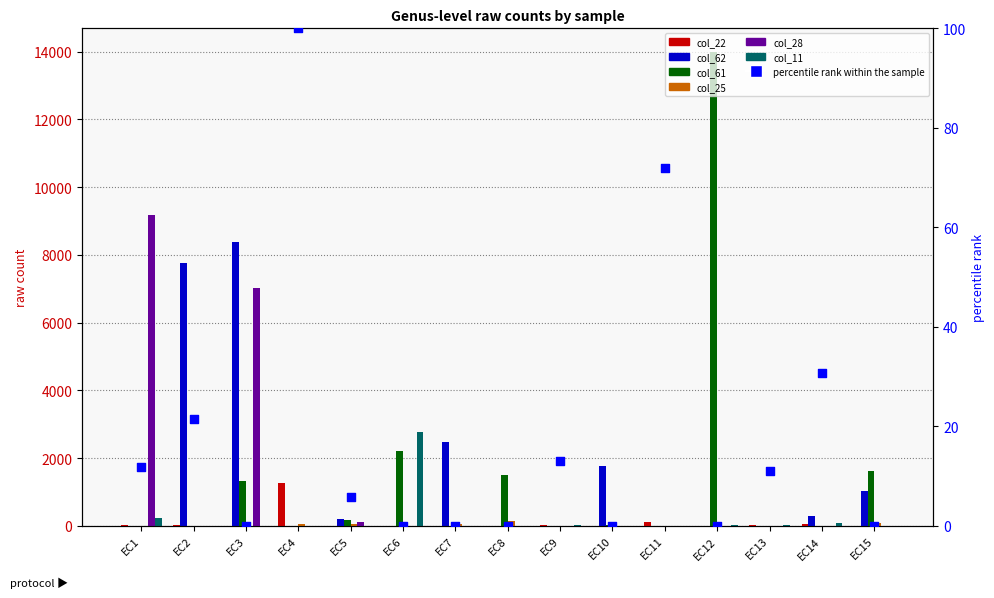

Which series has the largest total across all categories?

col_62